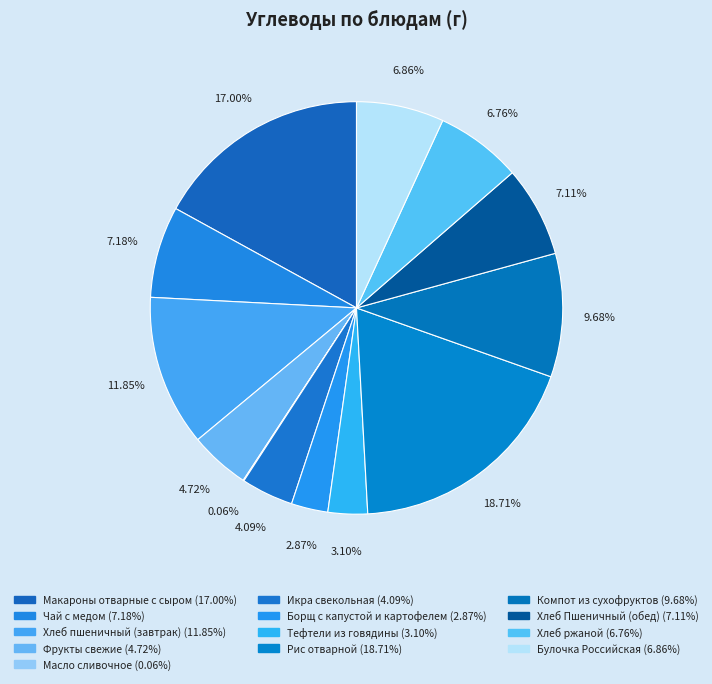

To the nearest percent, what is the combined percentage of Икра свекольная and Булочка Российская?

11%